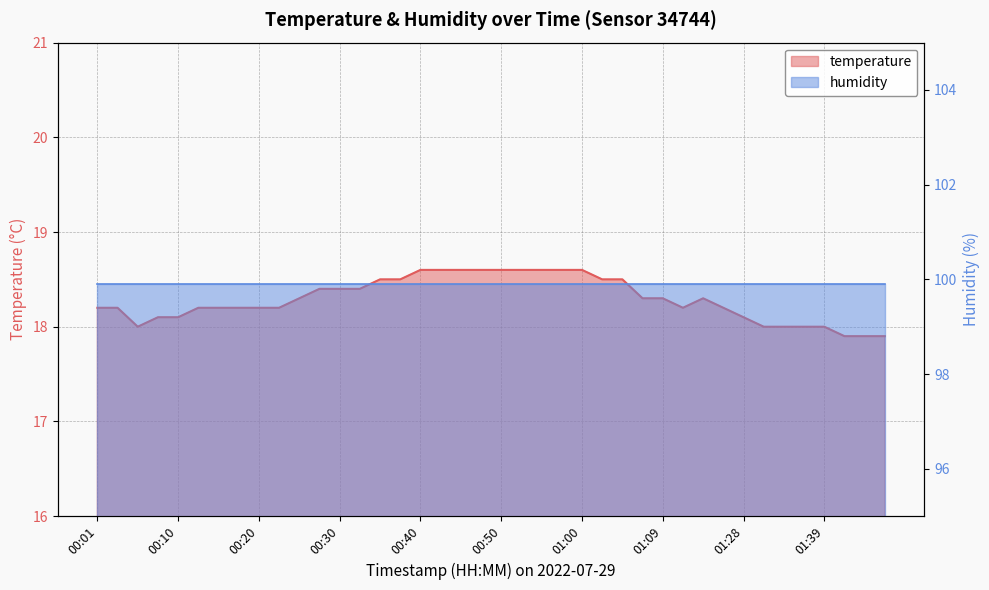

What is the label of the 3rd point from the right?

01:45